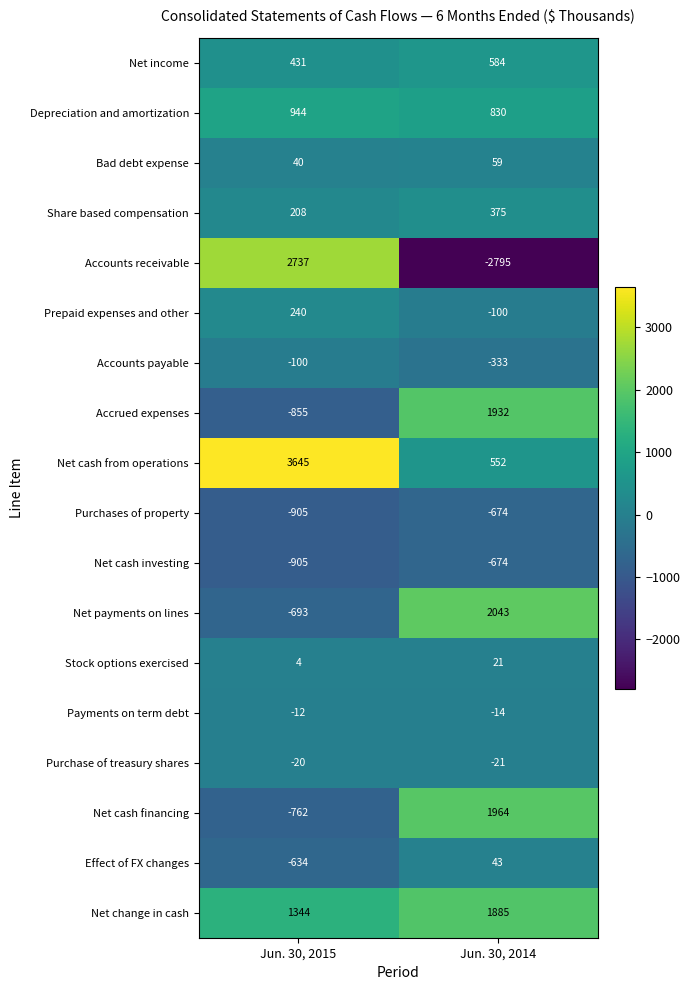

Where is Accounts payable nearest to the value -216?

Jun. 30, 2015